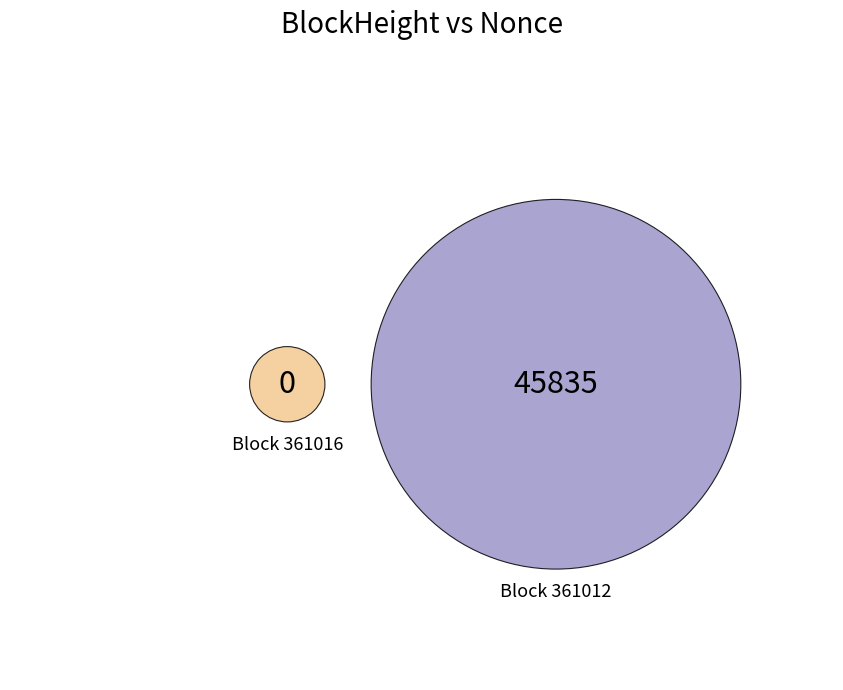

What portion of the pie excludes 361016?

100.0%